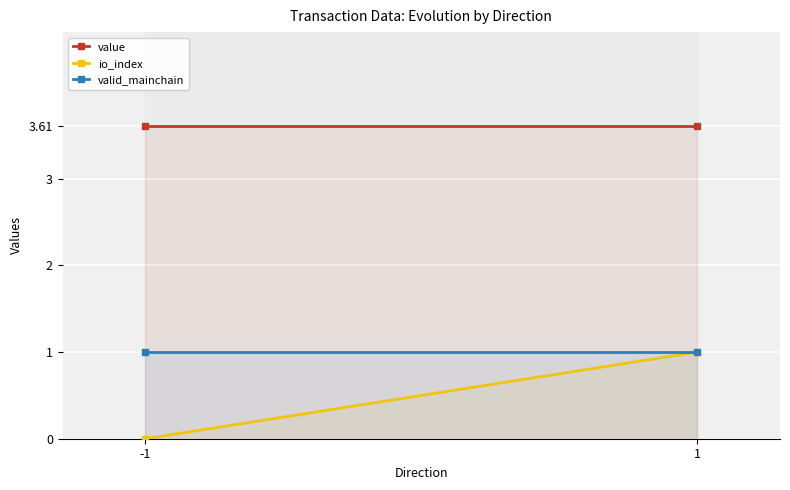

Reading right to left, what are all the values shown in this chart?

value: 1=3.6	-1=3.6
io_index: 1=1.0	-1=0.0
valid_mainchain: 1=1.0	-1=1.0